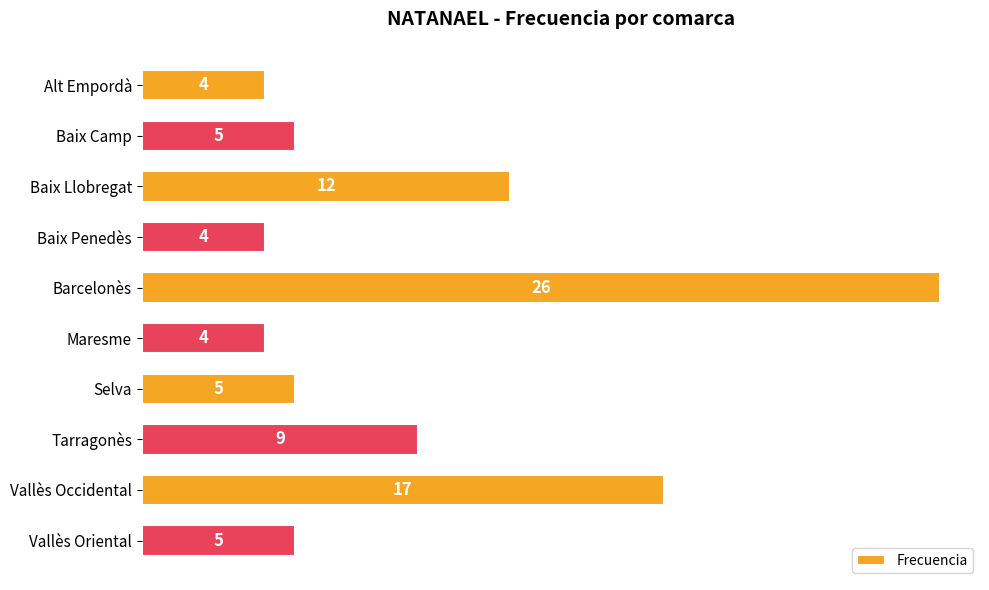

Reading bottom to top, what are all the values shown in this chart?

Vallès Oriental=5	Vallès Occidental=17	Tarragonès=9	Selva=5	Maresme=4	Barcelonès=26	Baix Penedès=4	Baix Llobregat=12	Baix Camp=5	Alt Empordà=4